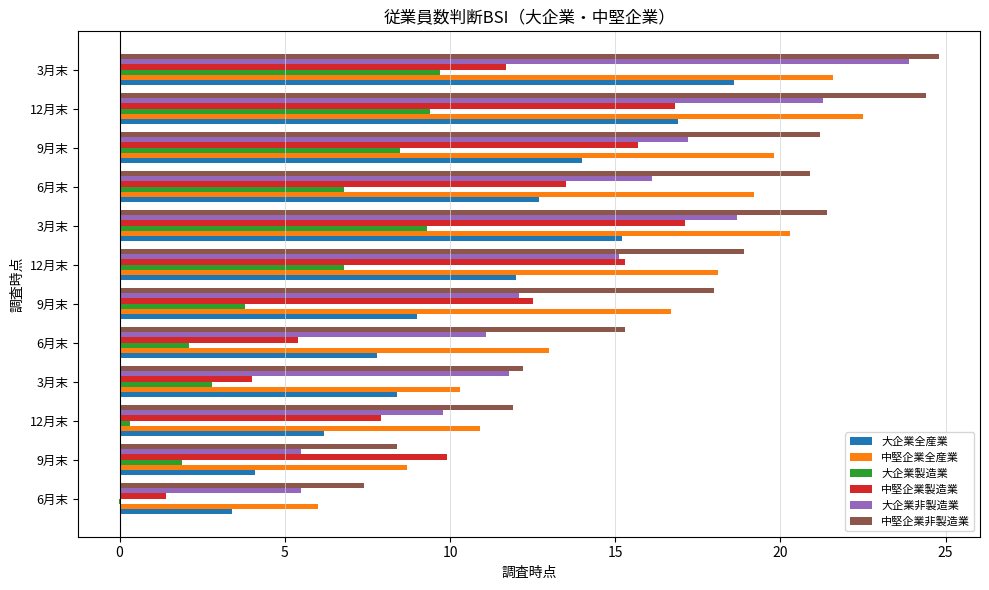

How many data points does each series have?

12